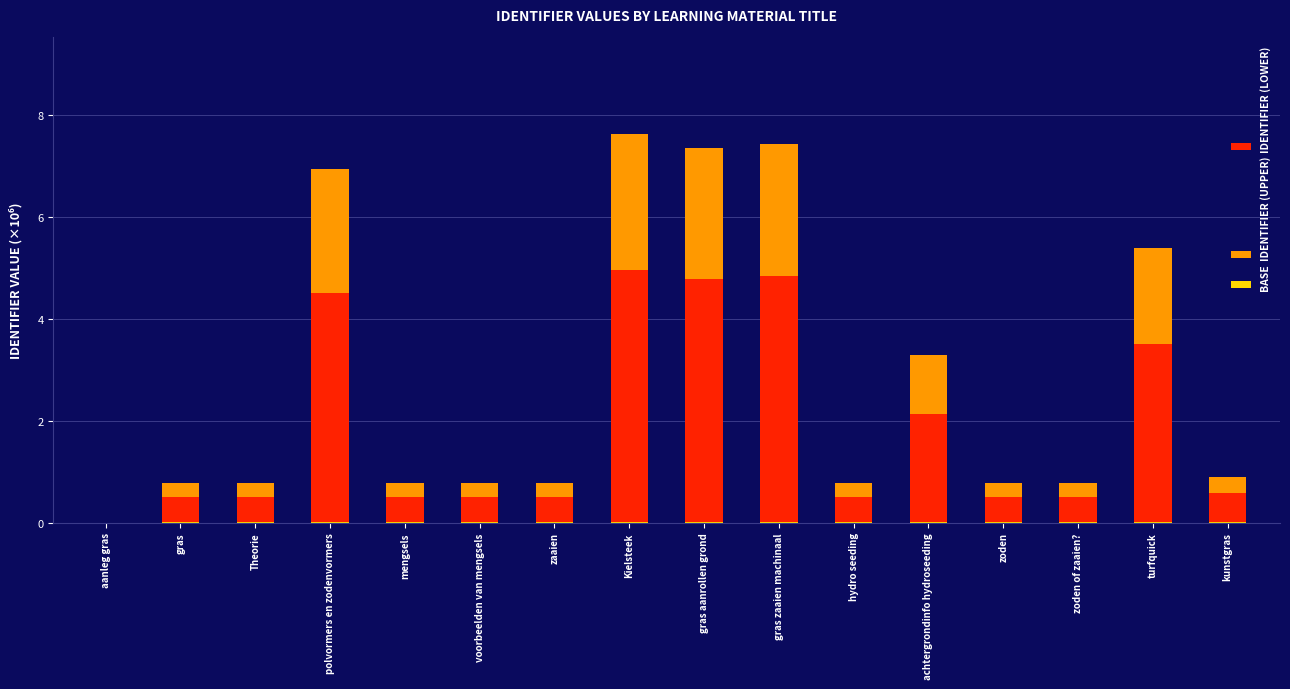

Reading right to left, what are all the values shown in this chart?

IDENTIFIER (LOWER): 0.6	3.5	0.5	0.5	2.1	0.5	4.8	4.8	5.0	0.5	0.5	0.5	4.5	0.5	0.5	0.0
IDENTIFIER (UPPER): 0.3	1.9	0.3	0.3	1.1	0.3	2.6	2.6	2.7	0.3	0.3	0.3	2.4	0.3	0.3	0.0
BASE: 0.0	0.0	0.0	0.0	0.0	0.0	0.0	0.0	0.0	0.0	0.0	0.0	0.0	0.0	0.0	0.0